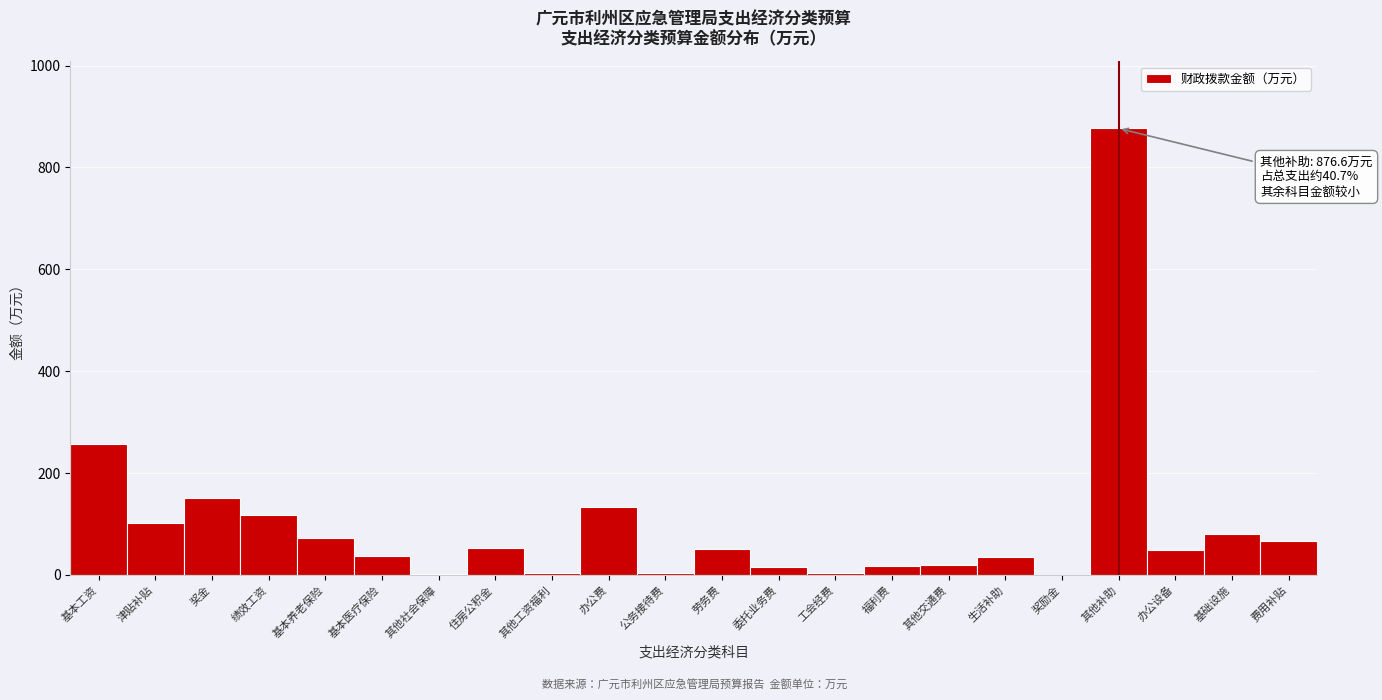

What value does the data have at 基本医疗保险?

37.4